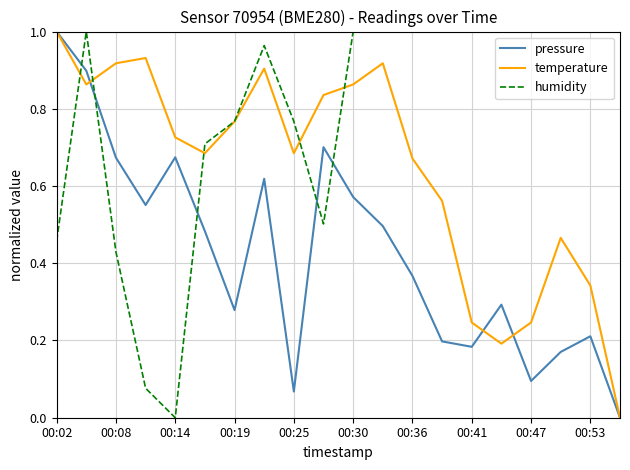

Which series ends up on top after the final intersection of humidity and pressure?

humidity